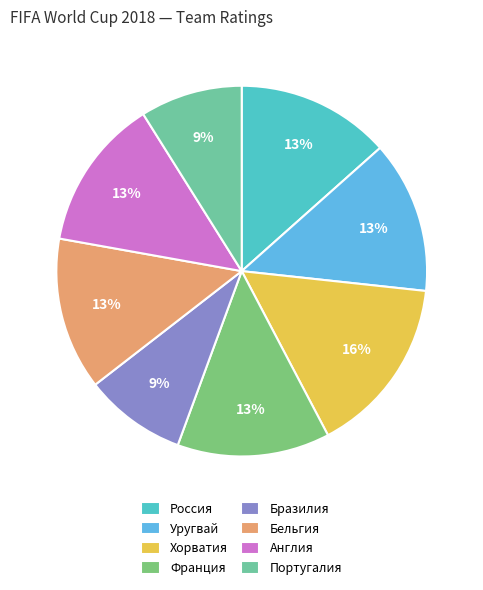

Count the number of slices in the pie.

8